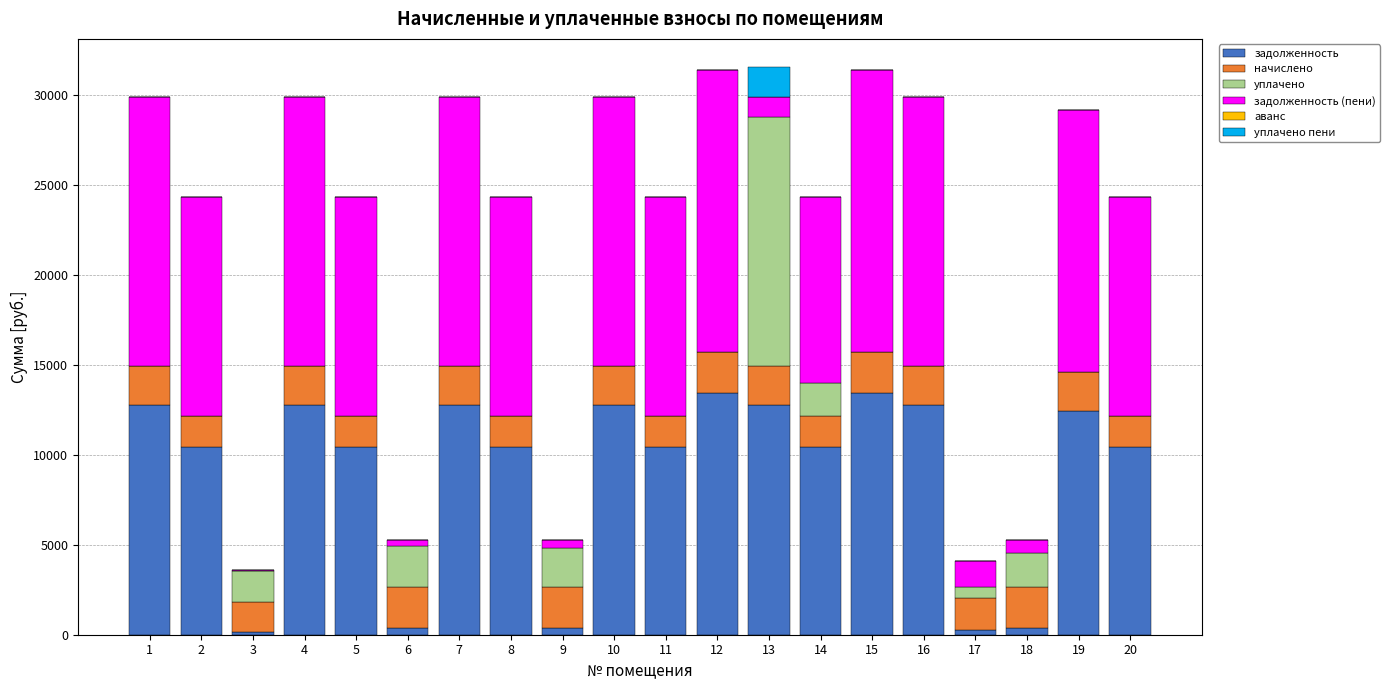

What is the sum of all задолженность values?

180185.2